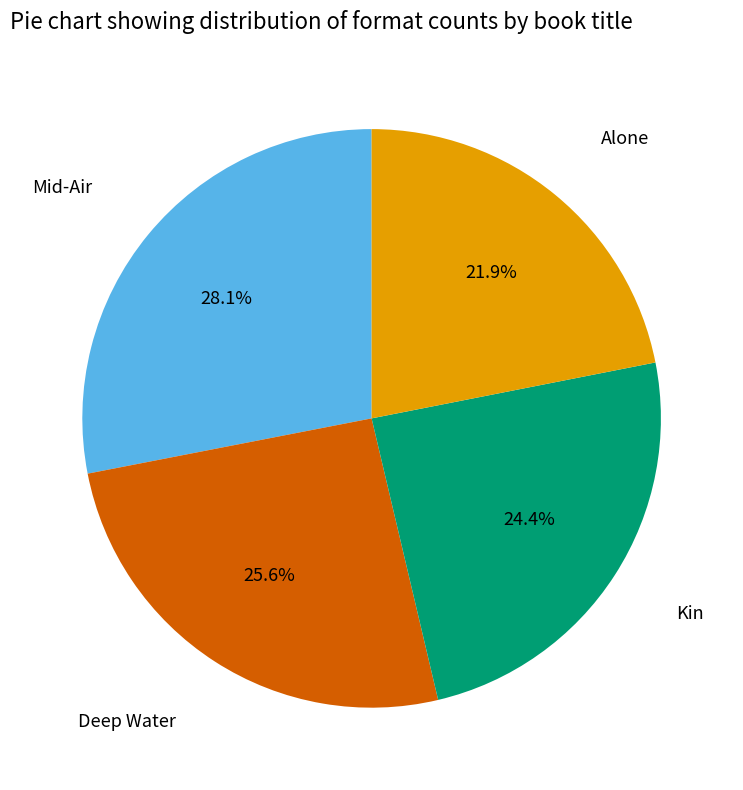

Is there a majority slice in this chart?

No